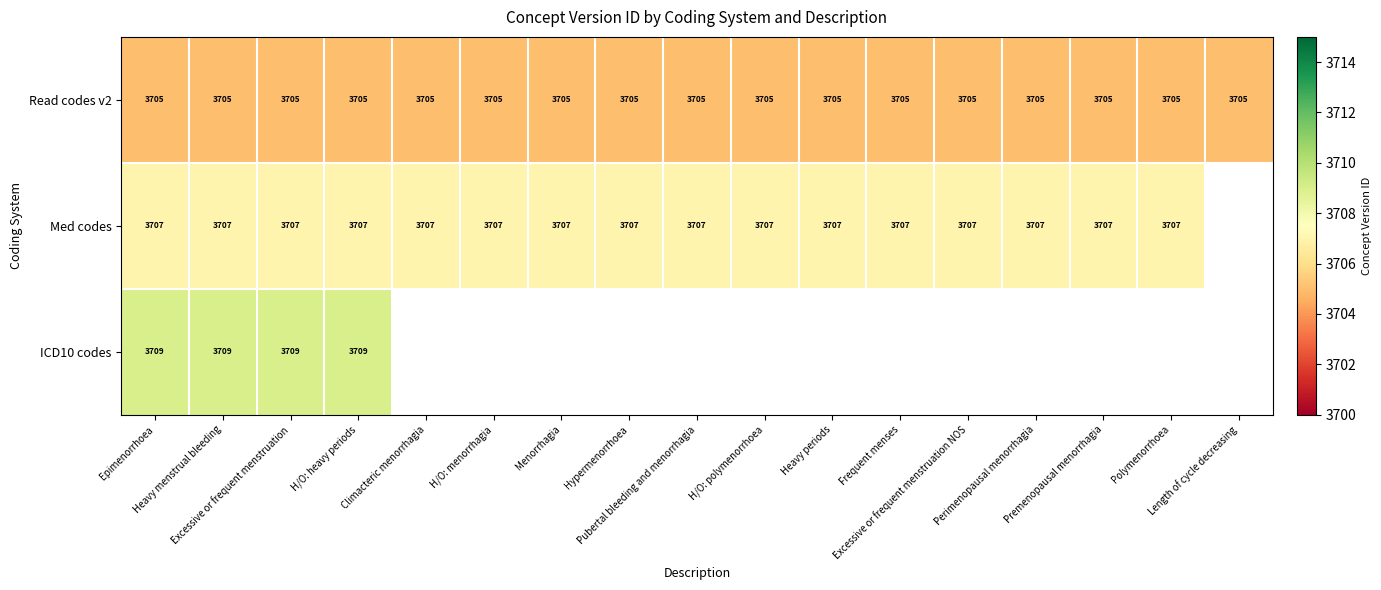

Is it true that Med codes equals 1546.7 at Pubertal bleeding and menorrhagia?

False